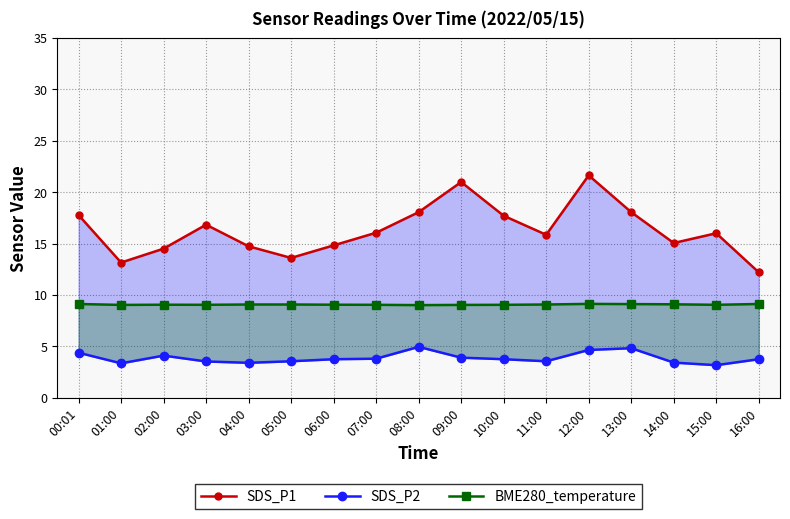

What is the label of the 7th point from the right?

10:00